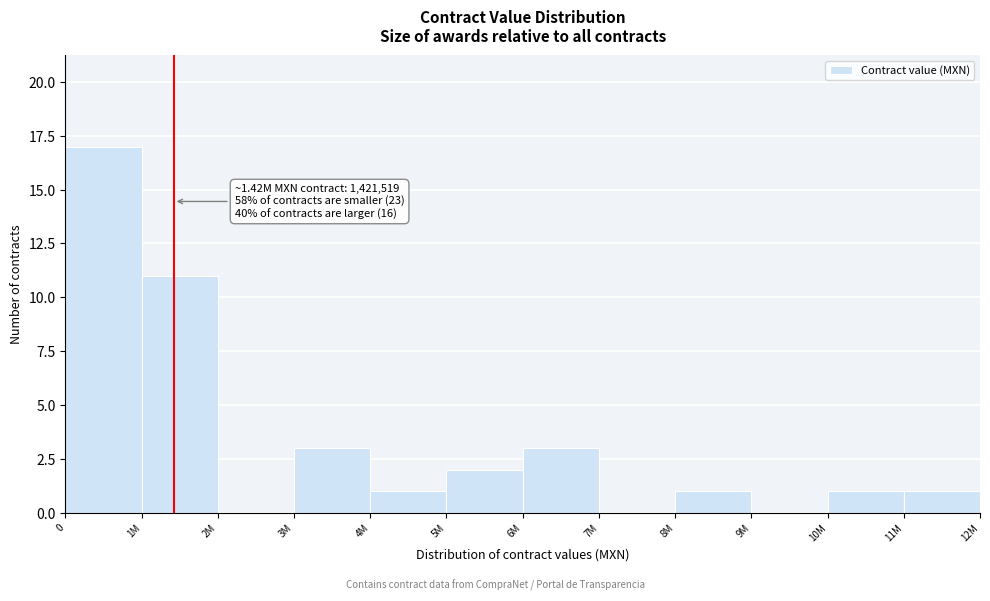

Reading right to left, extract all data points from this chart.

11M=1	10M=1	9M=0	8M=1	7M=0	6M=3	5M=2	4M=1	3M=3	2M=0	1M=11	0=17